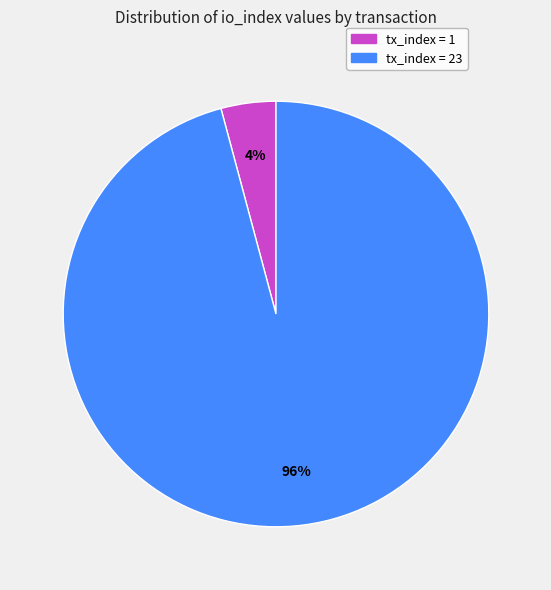

The tx_index = 23 slice represents 84% of the pie. True or false?

False